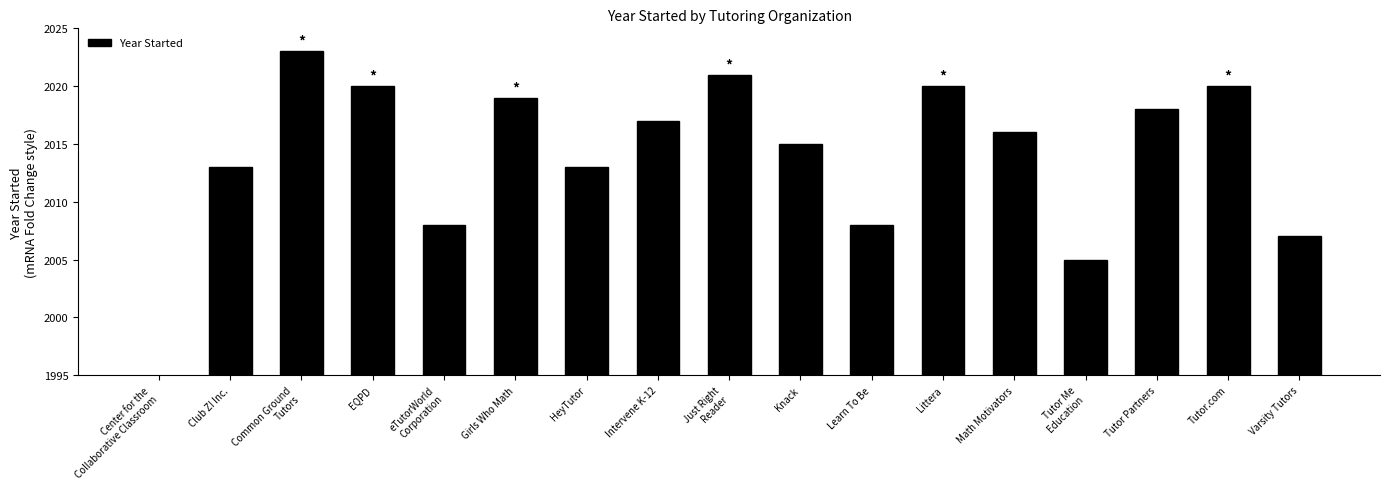

What is the sum of the values at Littera and Club Z! Inc.?

4033